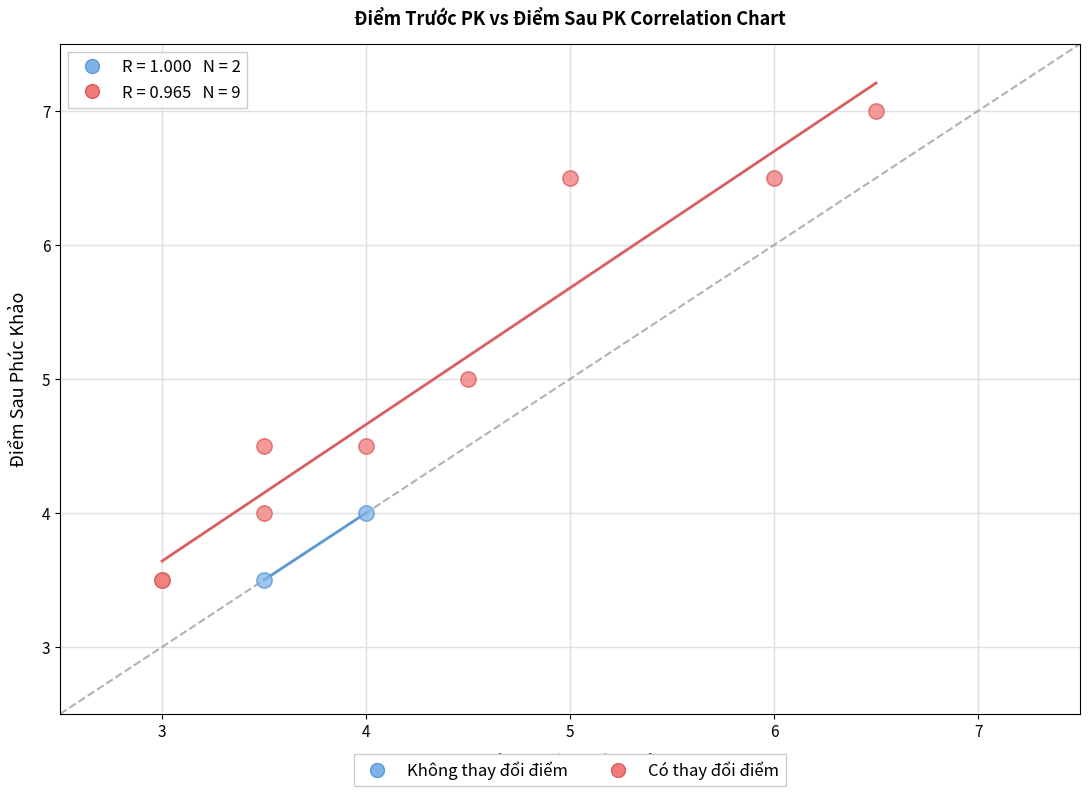

Which series reaches the maximum Y coordinate?

Có thay đổi điểm